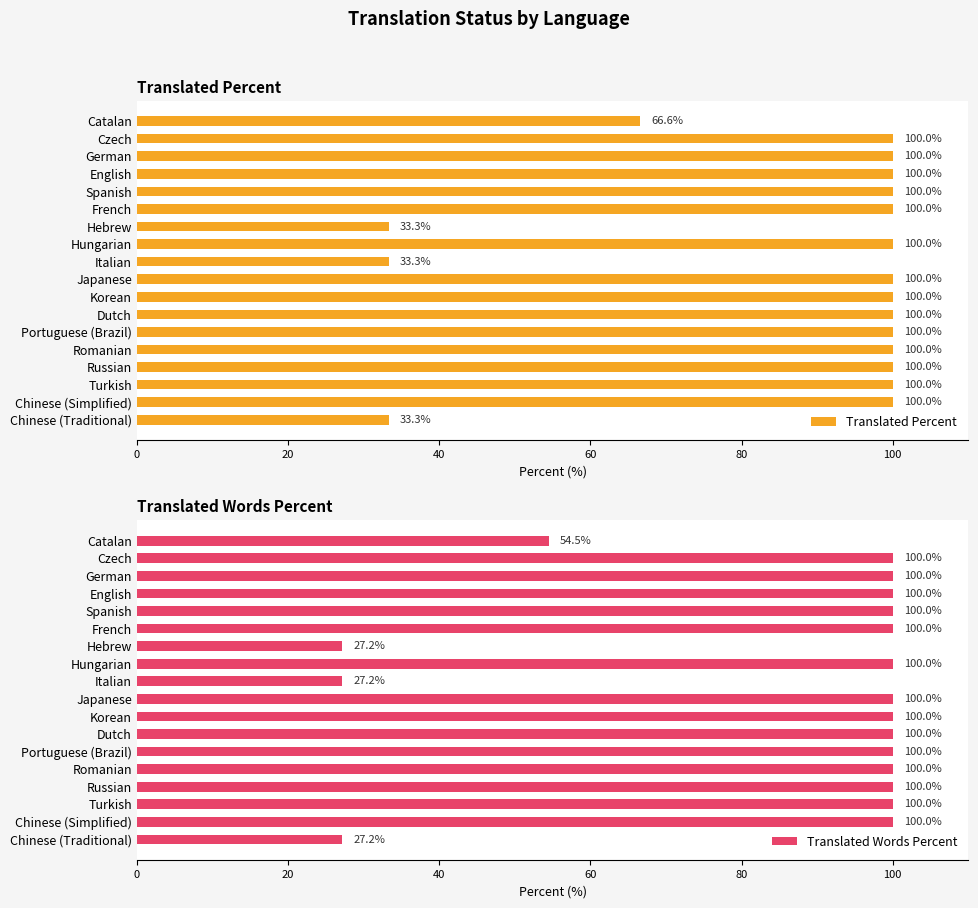

What is the average value of the Translated Words Percent series?

85.3